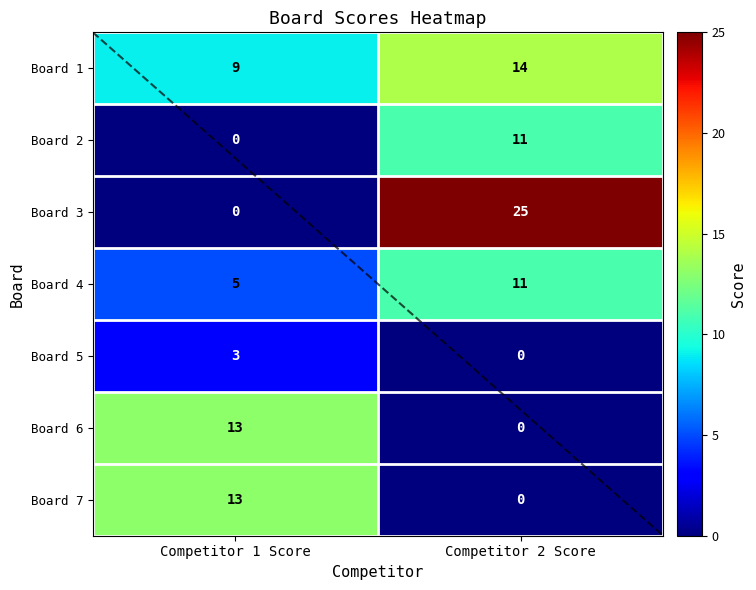

What is the difference between the highest and lowest values at Competitor 2 Score?

25